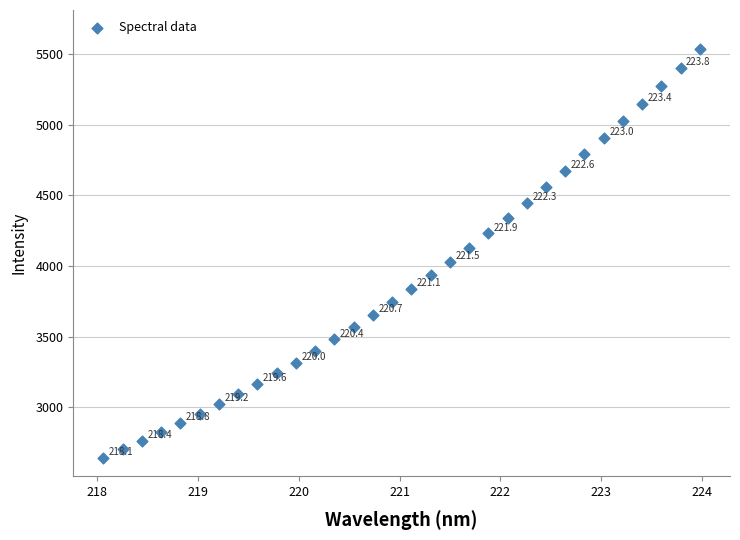

What is the range of Y values (max minus min)?

2889.9